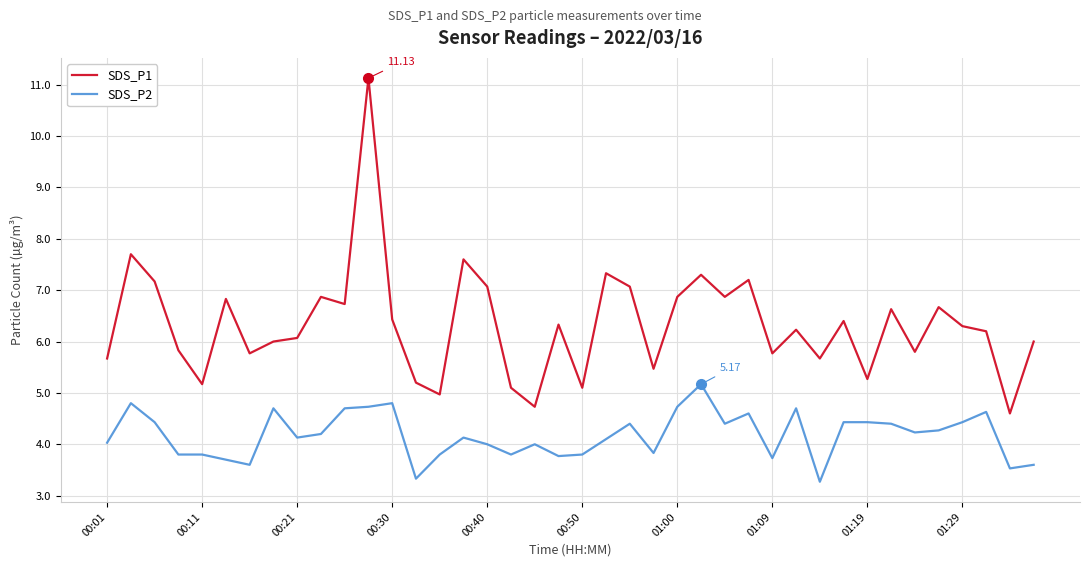

How many series are shown in this chart?

2